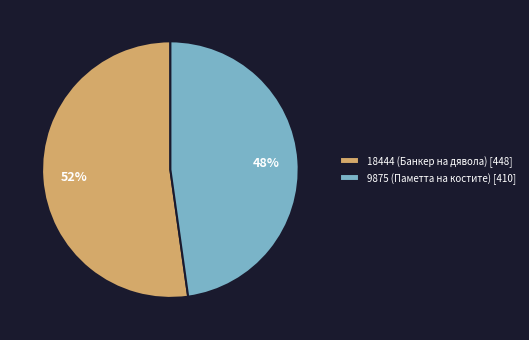

To the nearest percent, what is the difference between the 18444 (Банкер на дявола) [448] and 9875 (Паметта на костите) [410] slice percentages?

4%